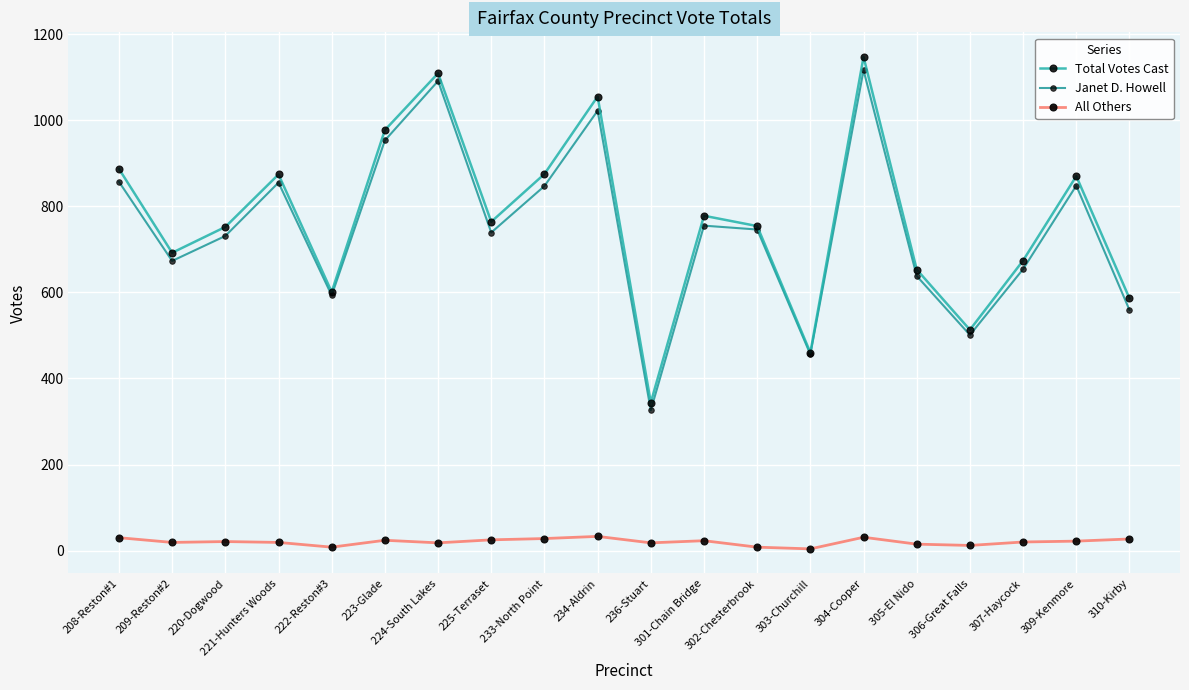

Which series has the widest spread of values?

Total Votes Cast